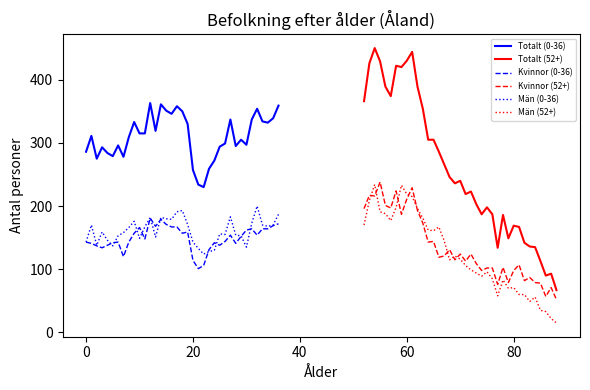

What is the sum of all Män (0-36) values?

5953